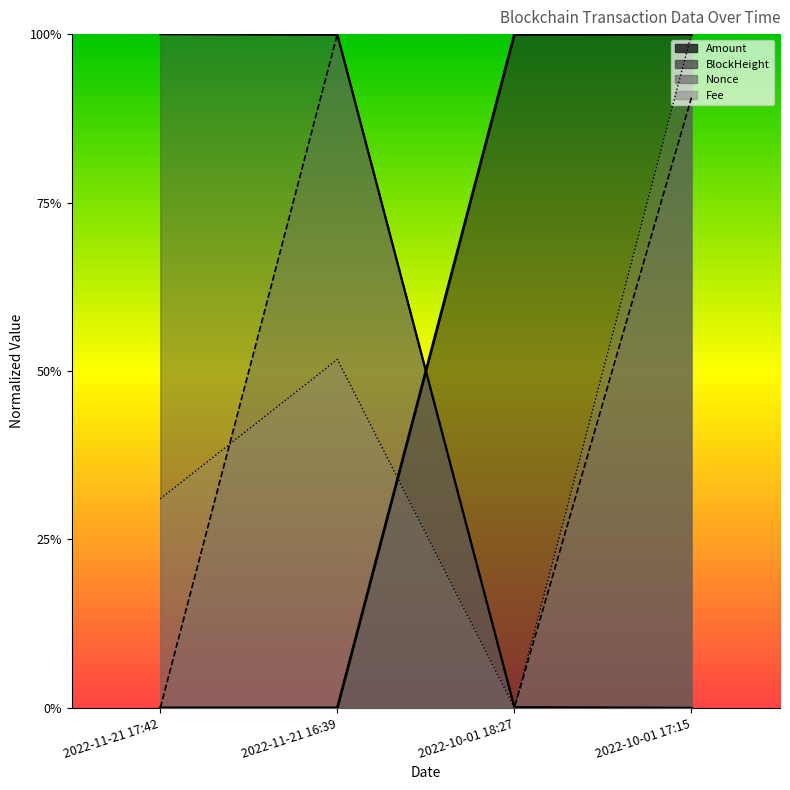

At which category is the sum across all series the highest?

2022-10-01 17:15